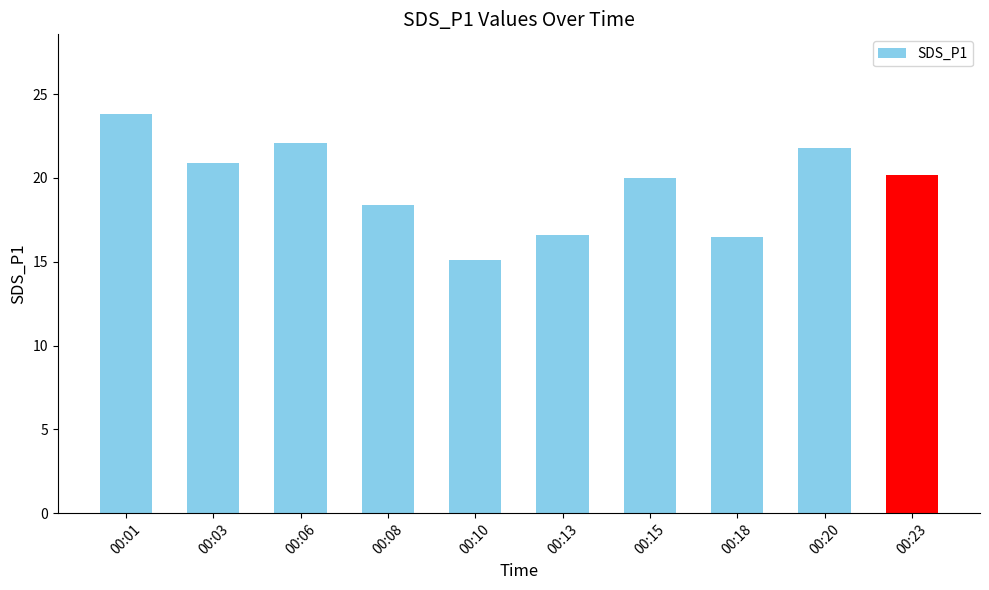

Does the chart contain stacked bars?

No